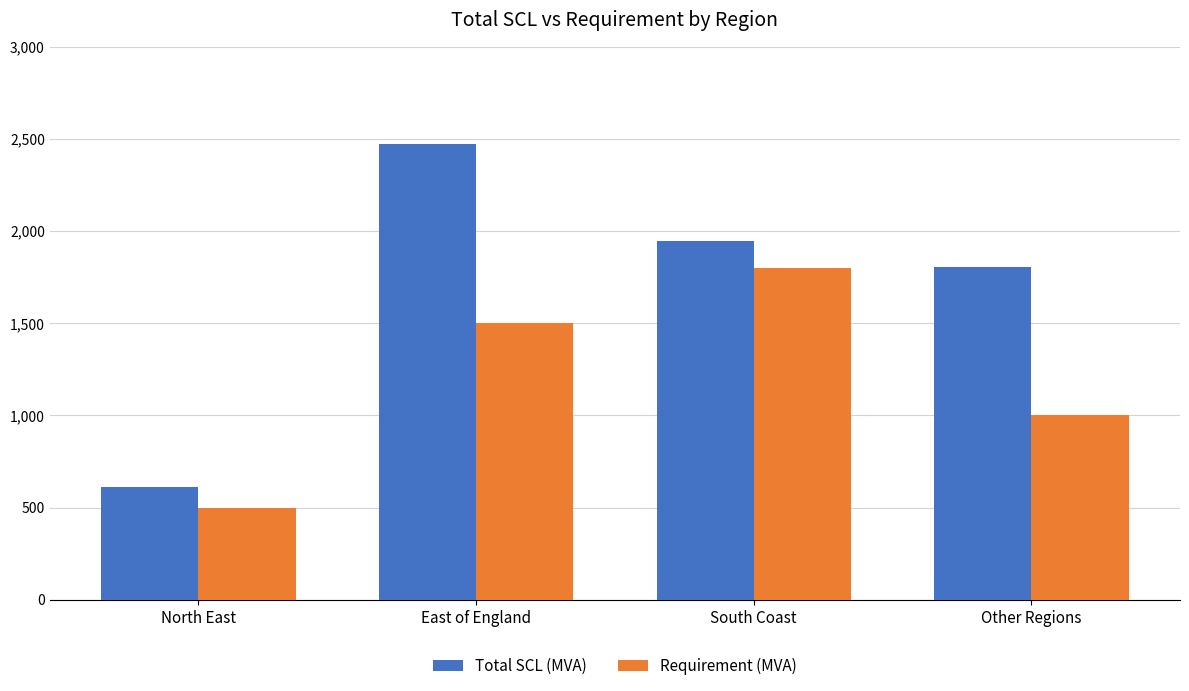

Which series has the largest range (max minus min)?

Total SCL (MVA)